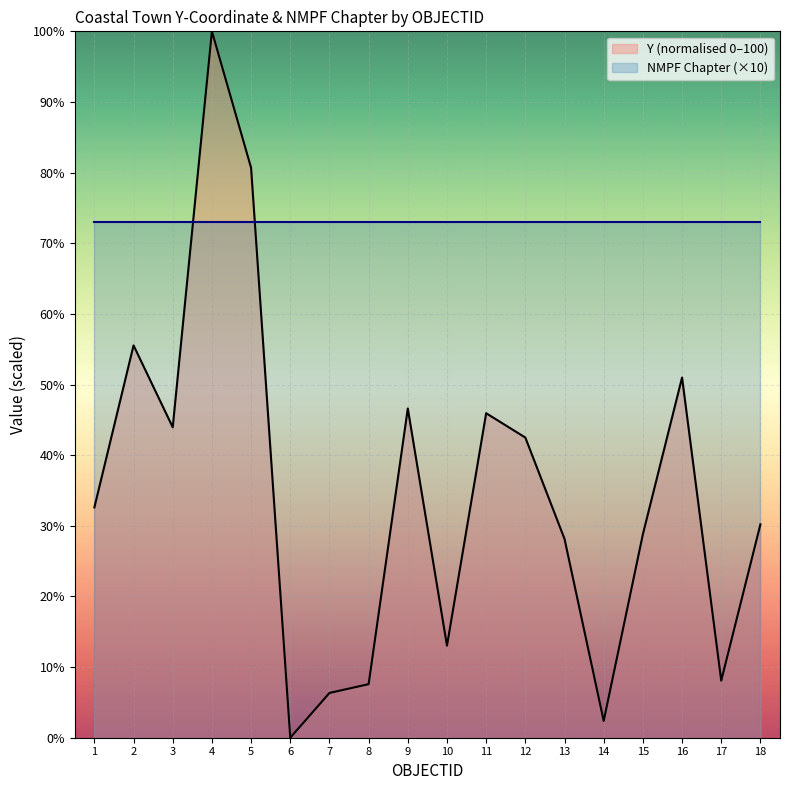

Which has a higher value, 16 or 11?

16